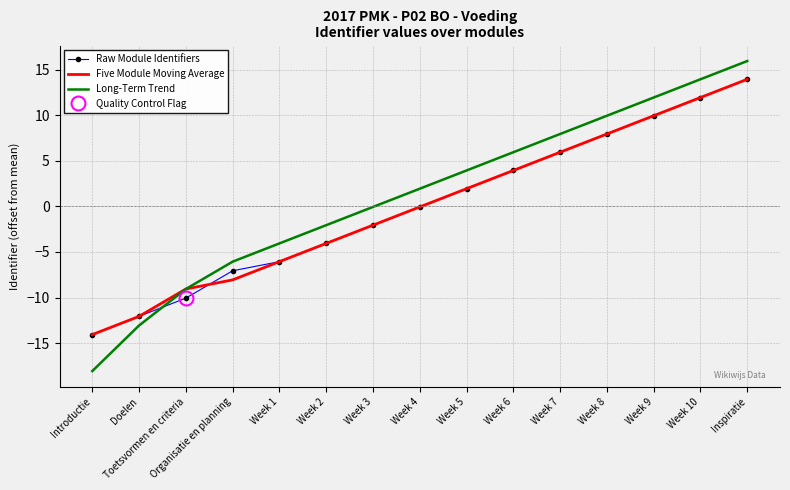

What is the average value of the Long-Term Trend series?

1.3